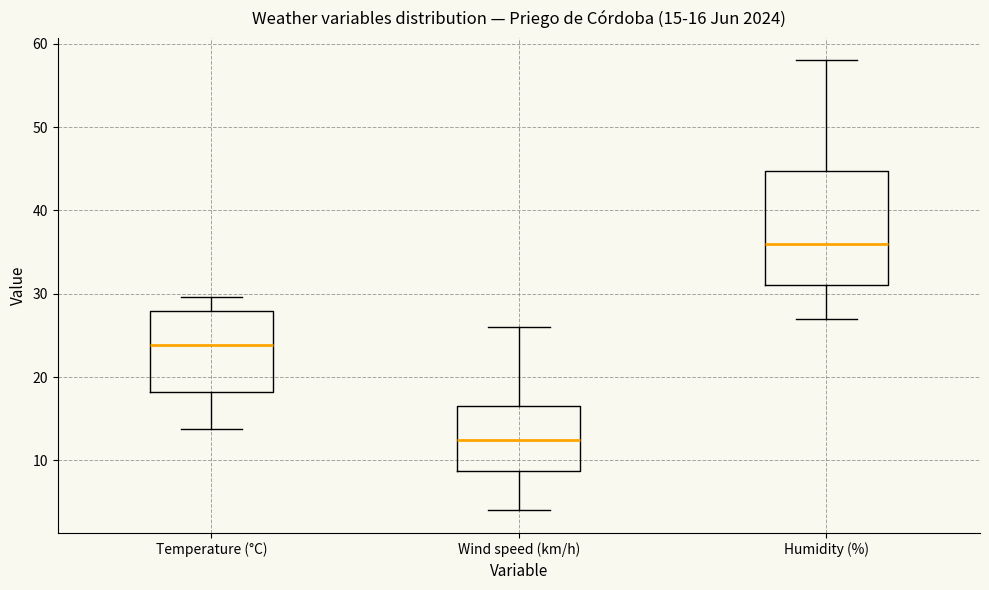

Comparing the boxes themselves (not the whiskers), which one is the tallest?

Humidity (%)